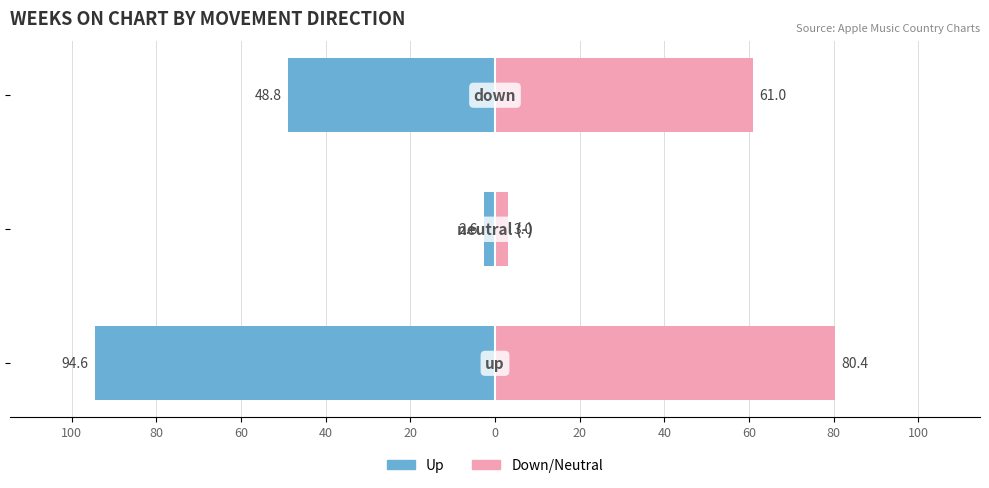

Rank the series at 80 from highest to lowest value.

down direction, up direction